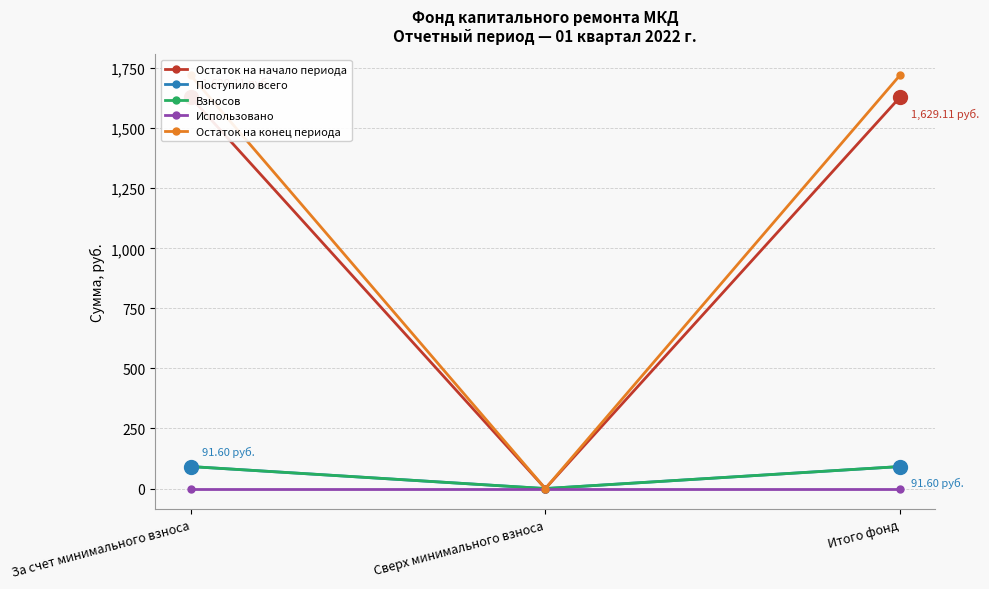

Which has a higher value, Итого фонд or За счет минимального взноса?

Итого фонд